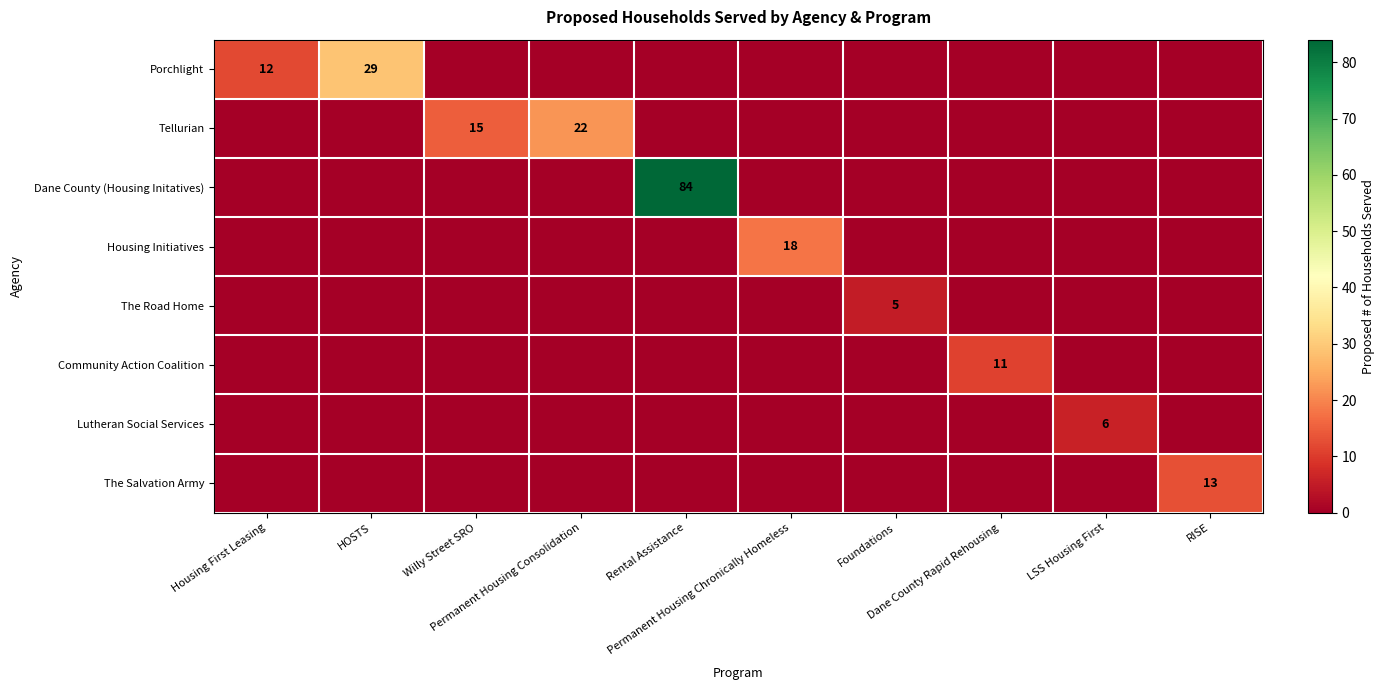

At which category is the sum across all series the highest?

Rental Assistance